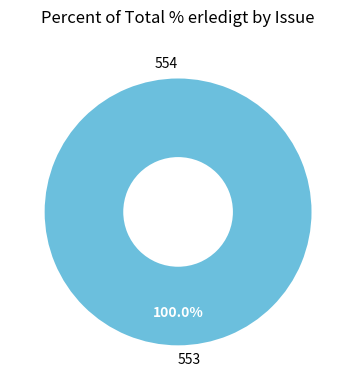

Count the number of slices in the pie.

2